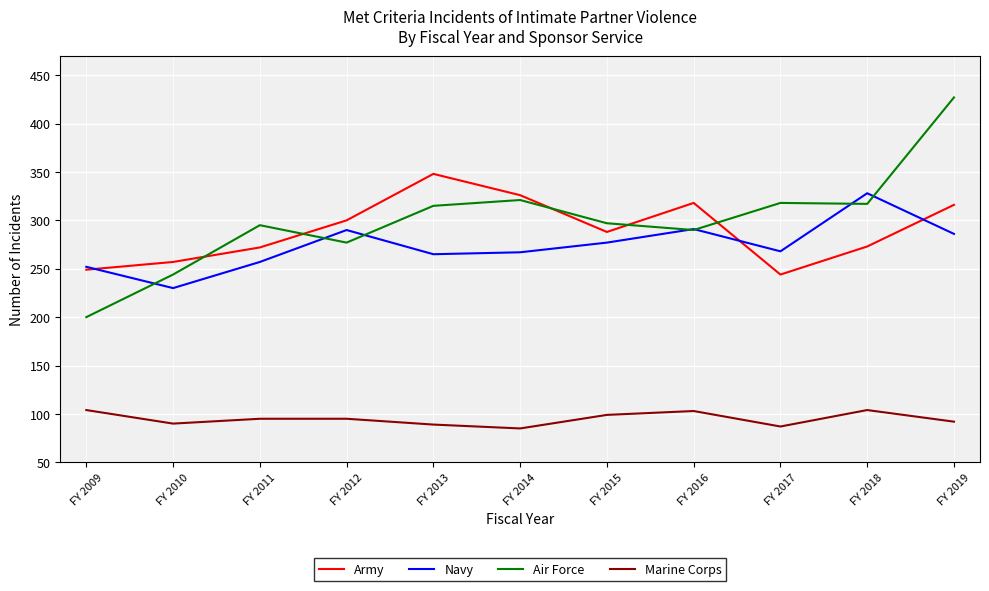

Rank the series at FY 2012 from highest to lowest value.

Army, Navy, Air Force, Marine Corps